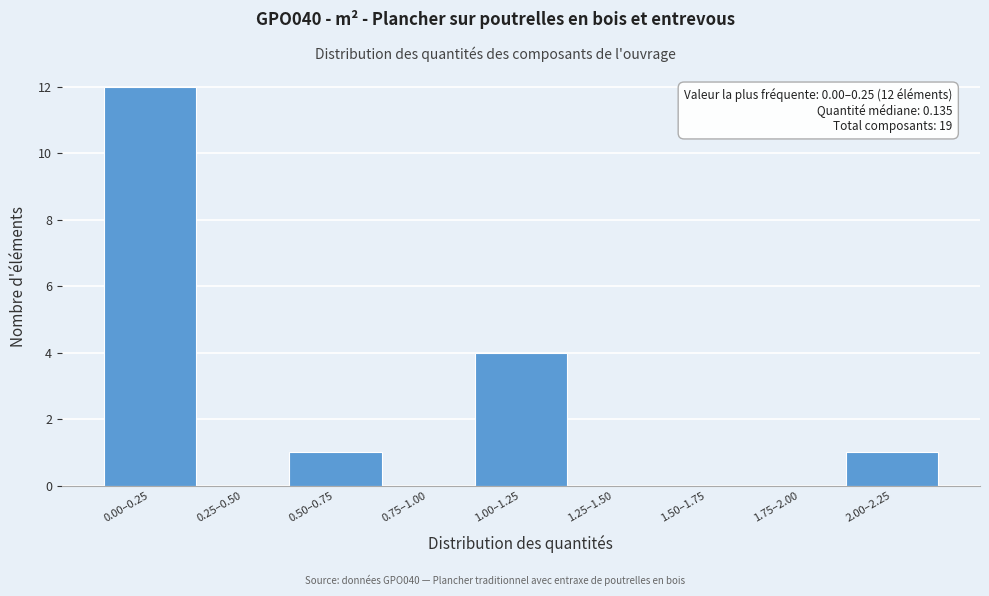

Reading left to right, what are all the values shown in this chart?

0.00–0.25=12	0.25–0.50=0	0.50–0.75=1	0.75–1.00=0	1.00–1.25=4	1.25–1.50=0	1.50–1.75=0	1.75–2.00=0	2.00–2.25=1